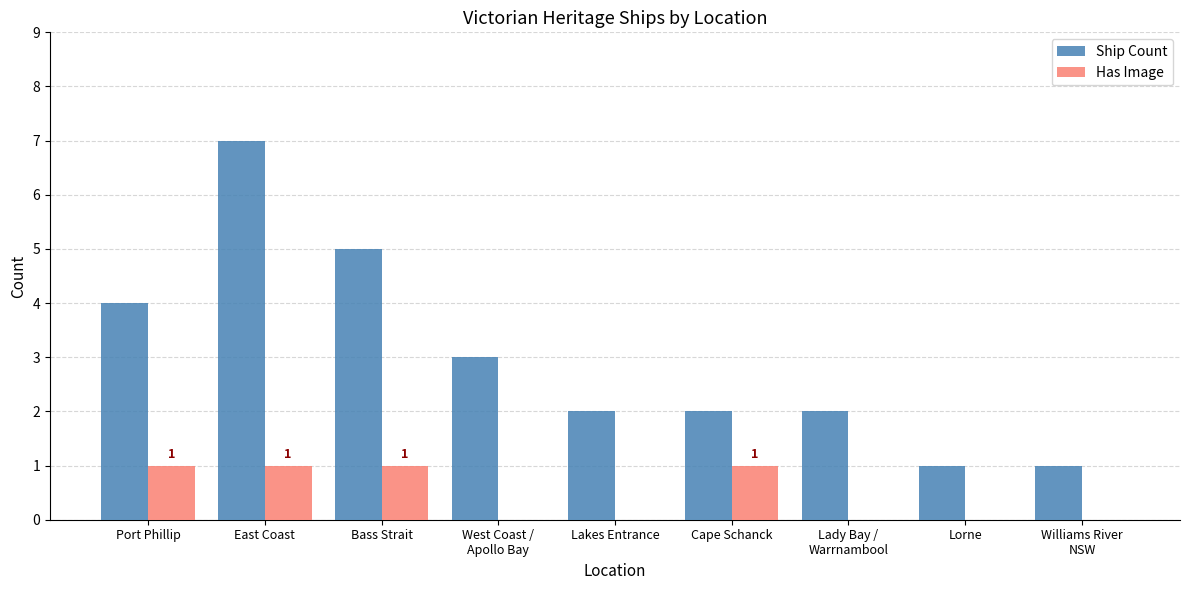

Reading right to left, extract all data points from this chart.

Ship Count: Williams River
NSW=1	Lorne=1	Lady Bay /
Warrnambool=2	Cape Schanck=2	Lakes Entrance=2	West Coast /
Apollo Bay=3	Bass Strait=5	East Coast=7	Port Phillip=4
Has Image: Williams River
NSW=0	Lorne=0	Lady Bay /
Warrnambool=0	Cape Schanck=1	Lakes Entrance=0	West Coast /
Apollo Bay=0	Bass Strait=1	East Coast=1	Port Phillip=1